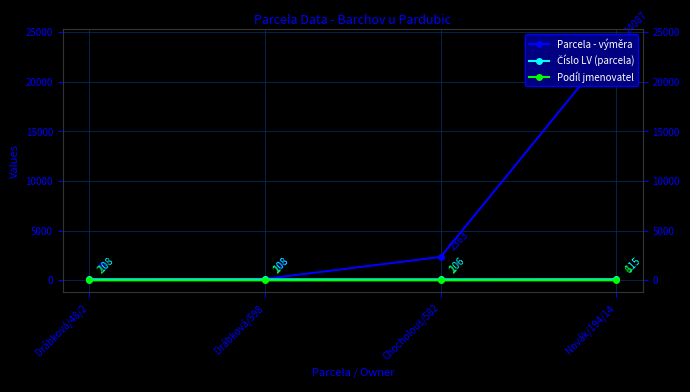

True or false: Parcela - výměra has more than 1 interior local peaks.

False